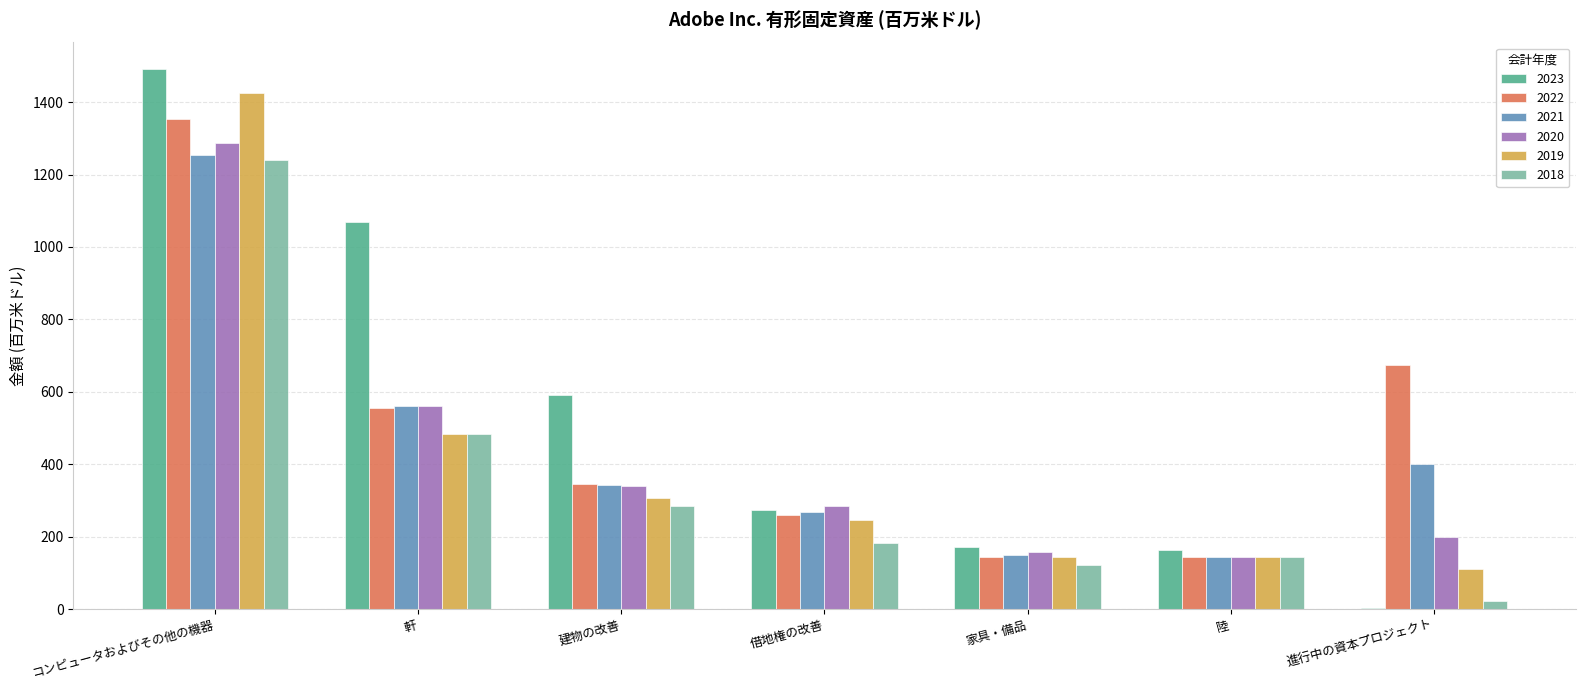

What is the sum of all 2018 values?

2481